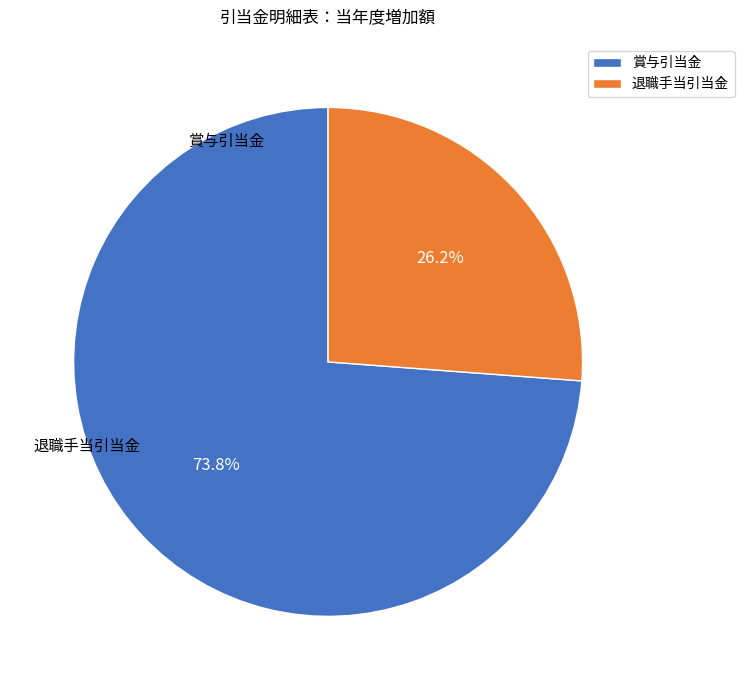

Which category has the smallest portion of the pie?

退職手当引当金